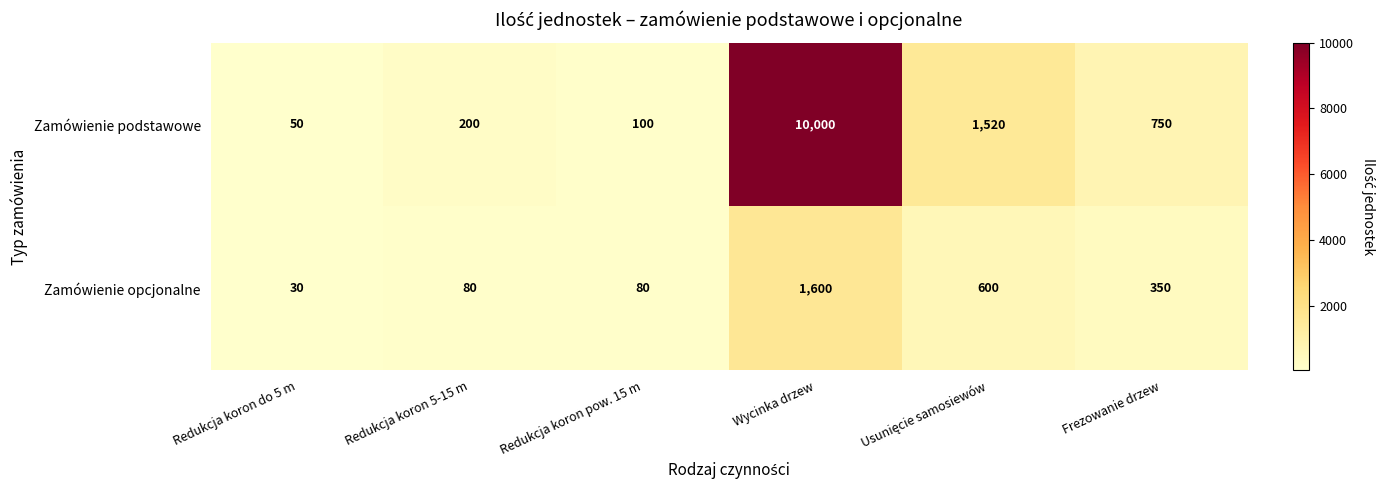

Rank the series at Wycinka drzew from lowest to highest value.

Zamówienie opcjonalne, Zamówienie podstawowe